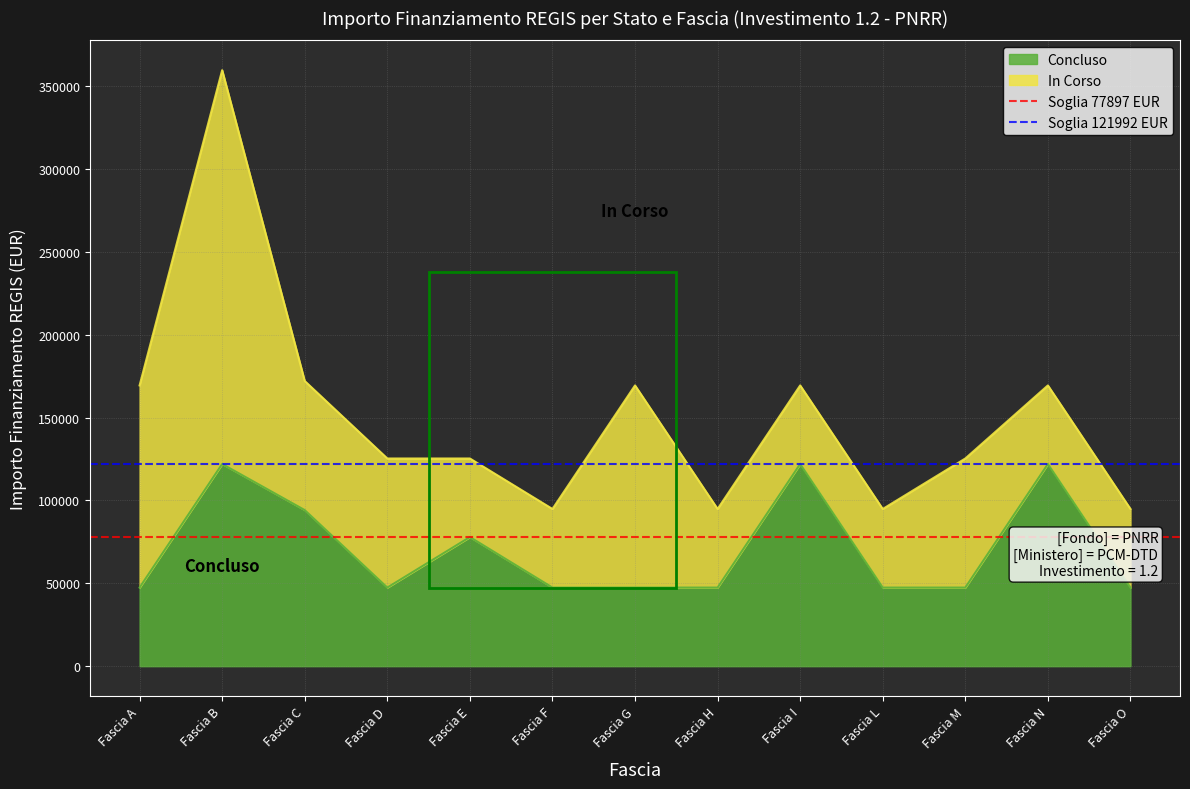

Is it true that Concluso equals 34019 at Fascia E?

False